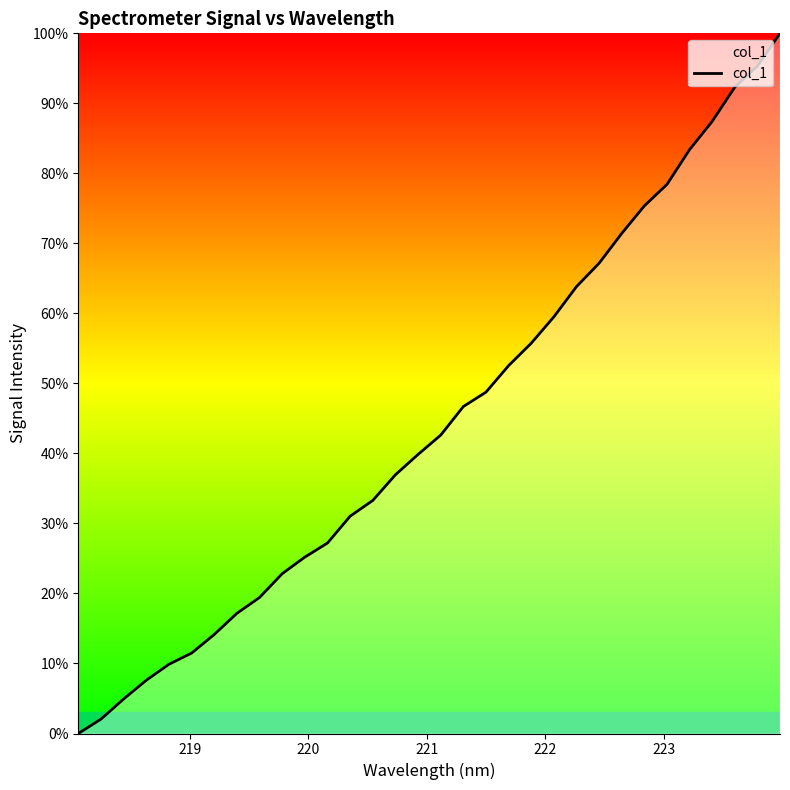

Reading right to left, what are all the values shown in this chart?

100.0	95.3	92.3	87.4	83.4	78.4	75.4	71.4	67.2	63.8	59.5	55.7	52.5	48.8	46.7	42.6	39.9	37.0	33.3	31.0	27.2	25.2	22.8	19.4	17.2	14.1	11.5	9.9	7.6	4.9	2.1	0.0